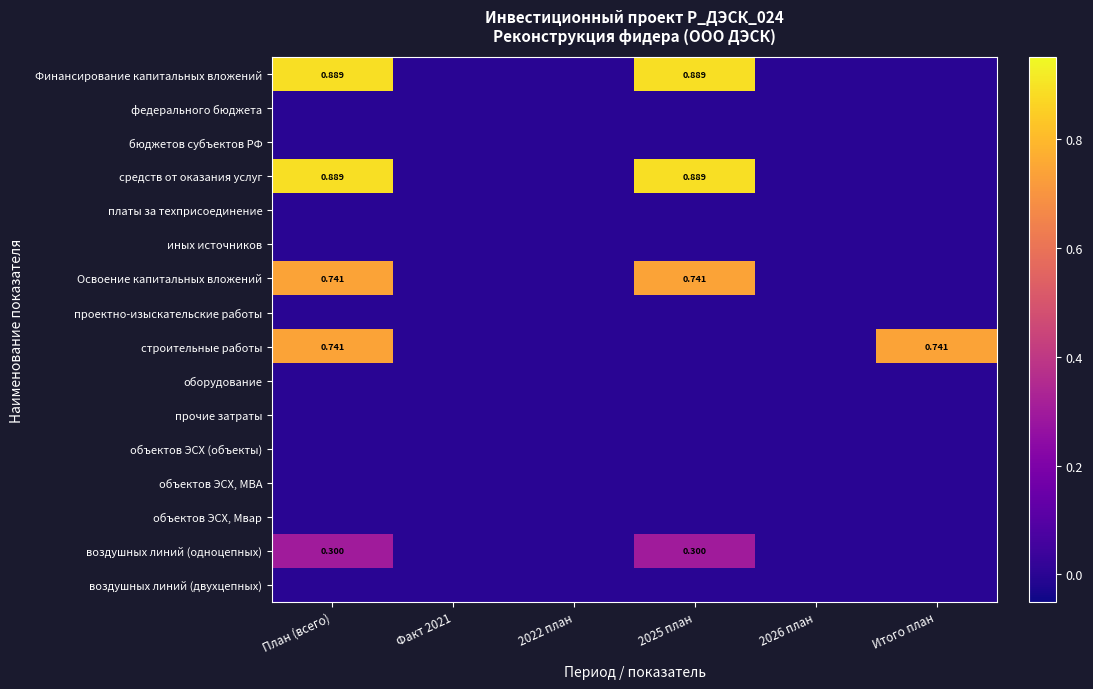

At Факт 2021, list the series in order from smallest to largest.

Финансирование капитальных вложений, федерального бюджета, бюджетов субъектов РФ, средств от оказания услуг, платы за техприсоединение, иных источников, Освоение капитальных вложений, проектно-изыскательские работы, строительные работы, оборудование, прочие затраты, объектов ЭСХ (объекты), объектов ЭСХ, МВА, объектов ЭСХ, Мвар, воздушных линий (одноцепных), воздушных линий (двухцепных)